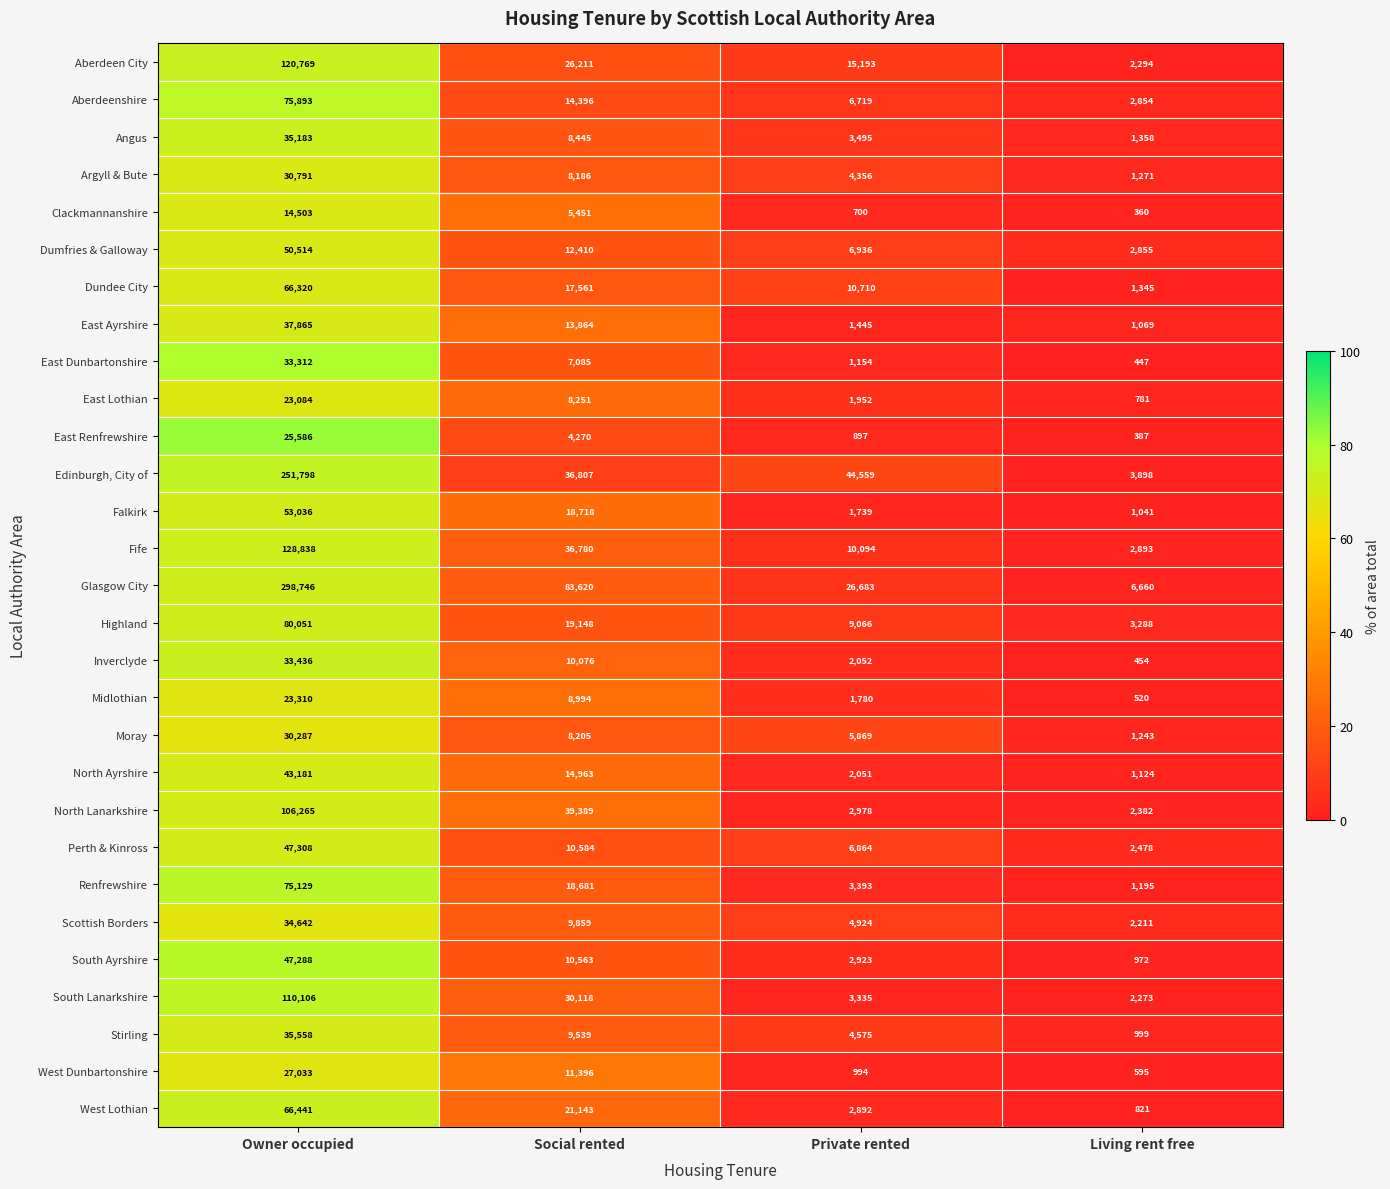

The value of Inverclyde at Owner occupied is 17954. True or false?

False